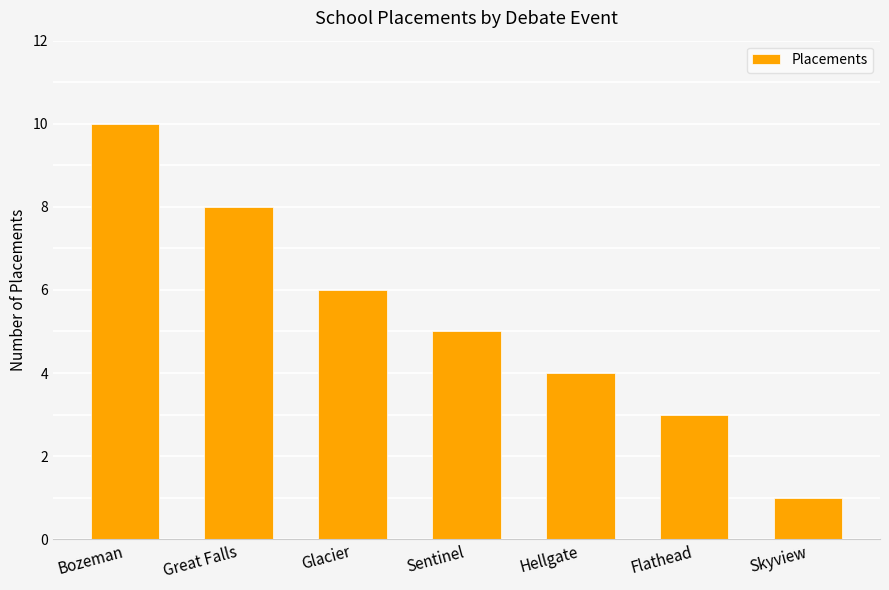

Rank the categories by value from highest to lowest.

Bozeman, Great Falls, Glacier, Sentinel, Hellgate, Flathead, Skyview